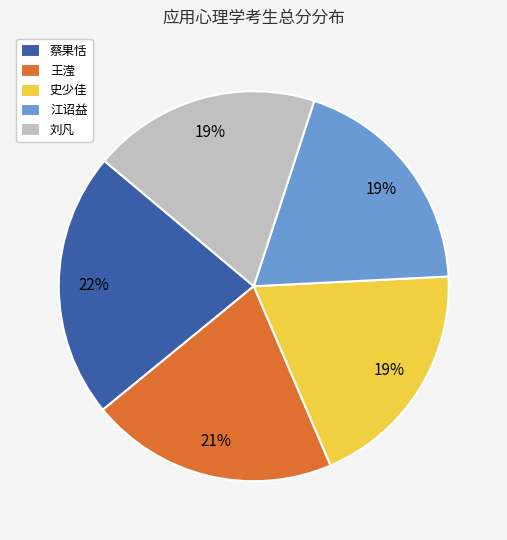

To the nearest percent, what is the difference between the largest and smallest slice percentages?

3%